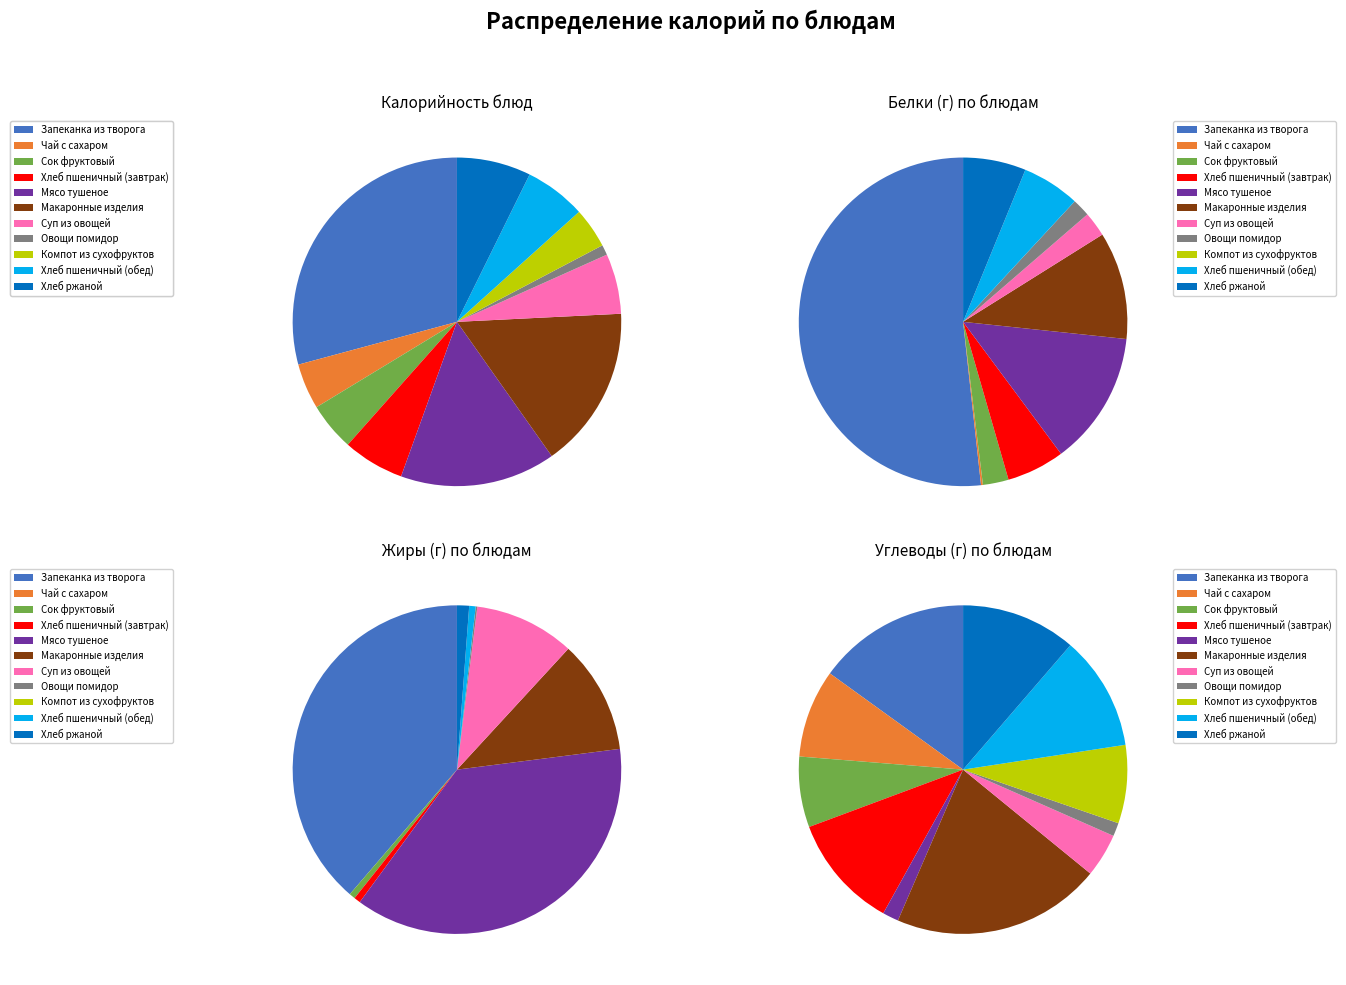

Is Хлеб пшеничный (обед) the majority of the pie?

No